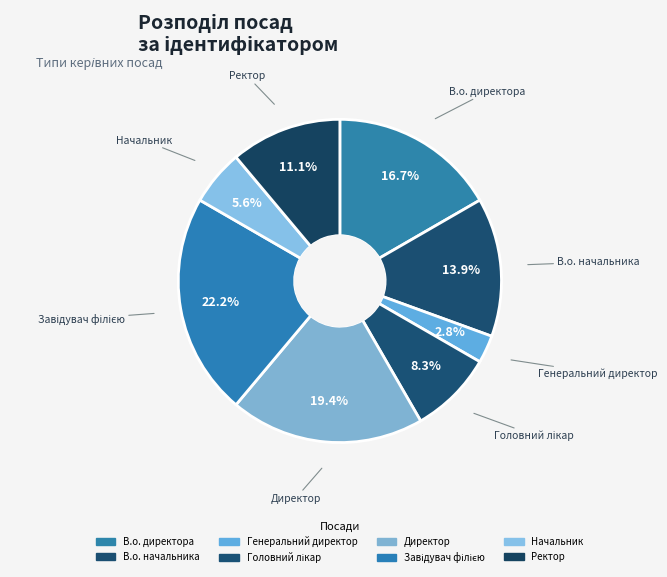

How many slices are in this pie chart?

8